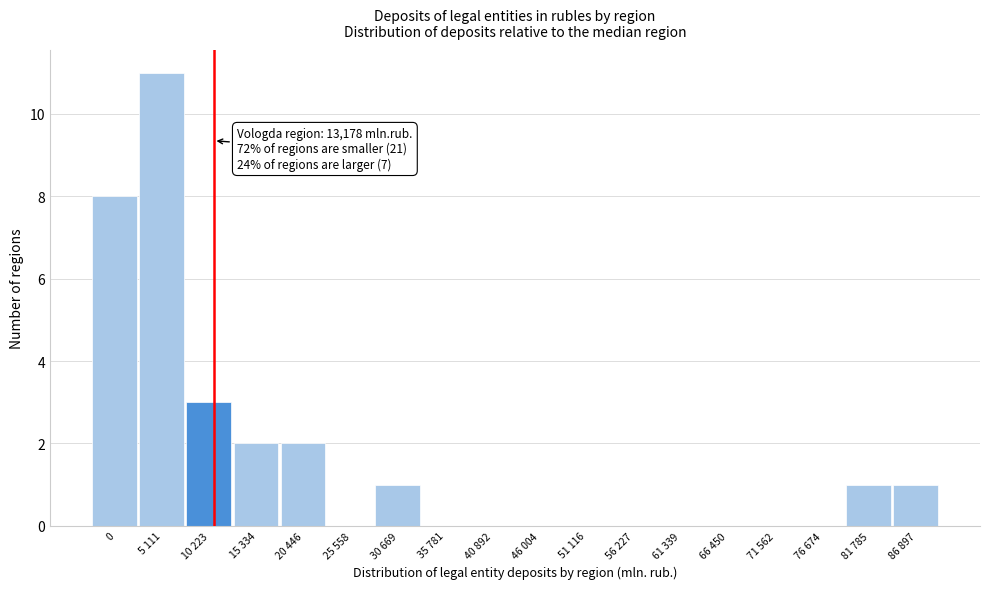

Reading left to right, what are all the values shown in this chart?

0=8	5 111=11	10 223=3	15 334=2	20 446=2	25 558=0	30 669=1	35 781=0	40 892=0	46 004=0	51 116=0	56 227=0	61 339=0	66 450=0	71 562=0	76 674=0	81 785=1	86 897=1